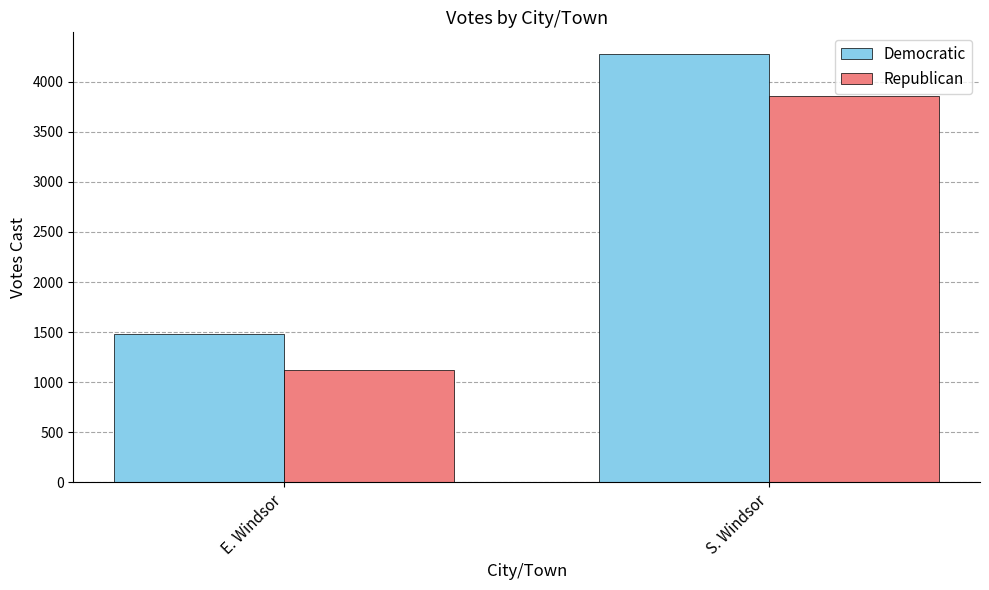

Which series changed the most between E. Windsor and S. Windsor?

Democratic